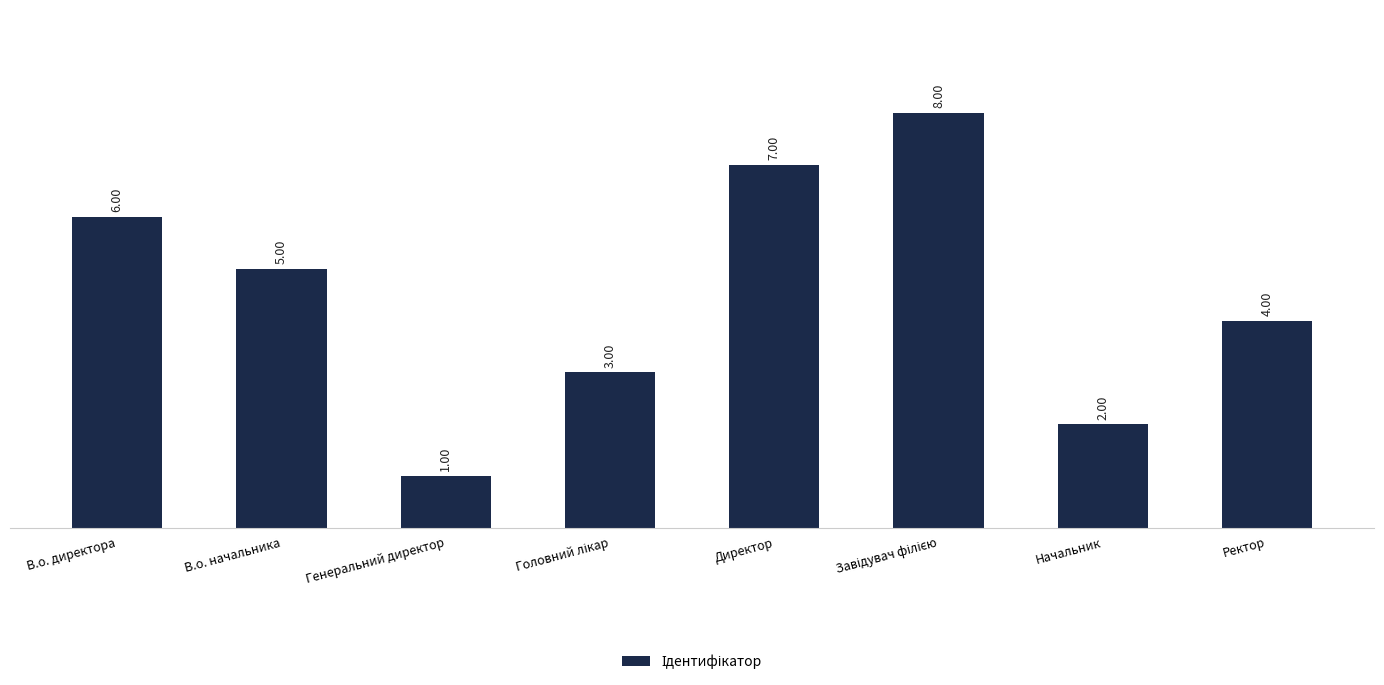

What is the greatest value displayed?

8